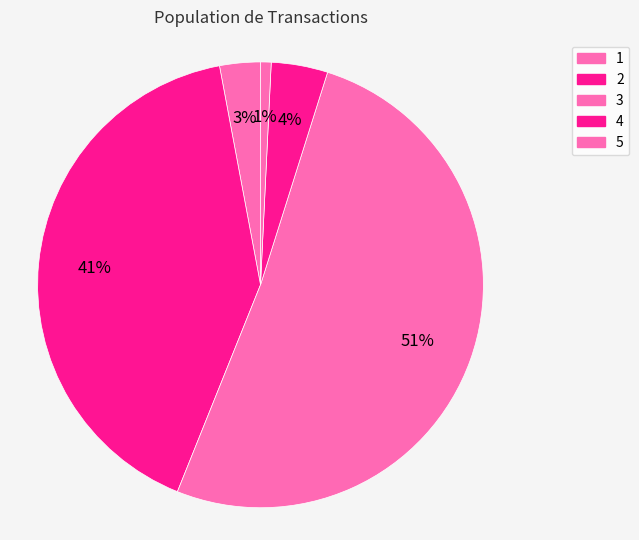

To the nearest percent, what is the difference between the 5 and 4 slice percentages?

3%